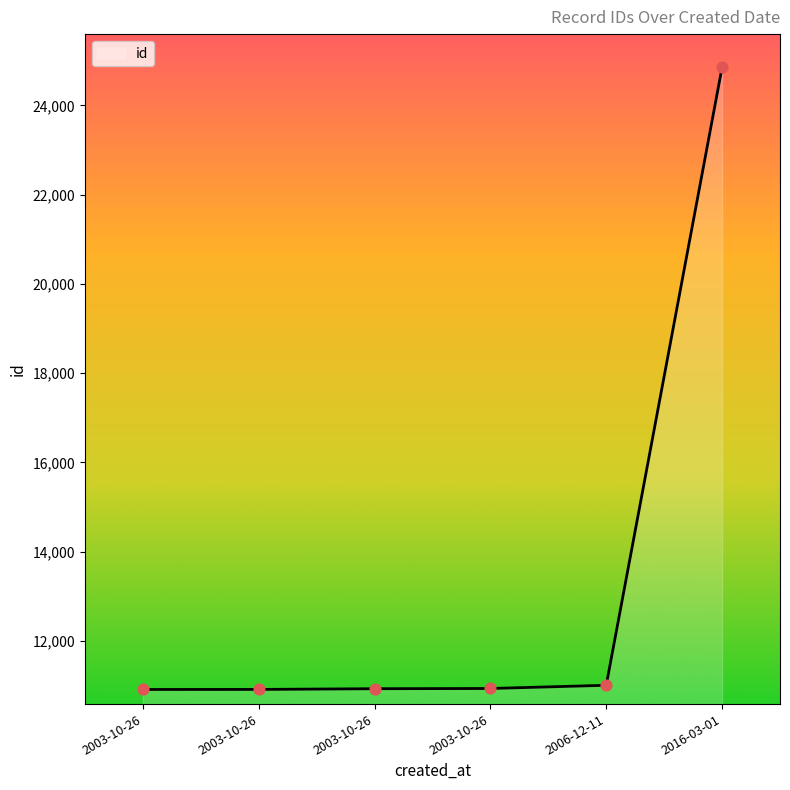

Between 2003-10-26 and 2006-12-11, which is larger?

2006-12-11